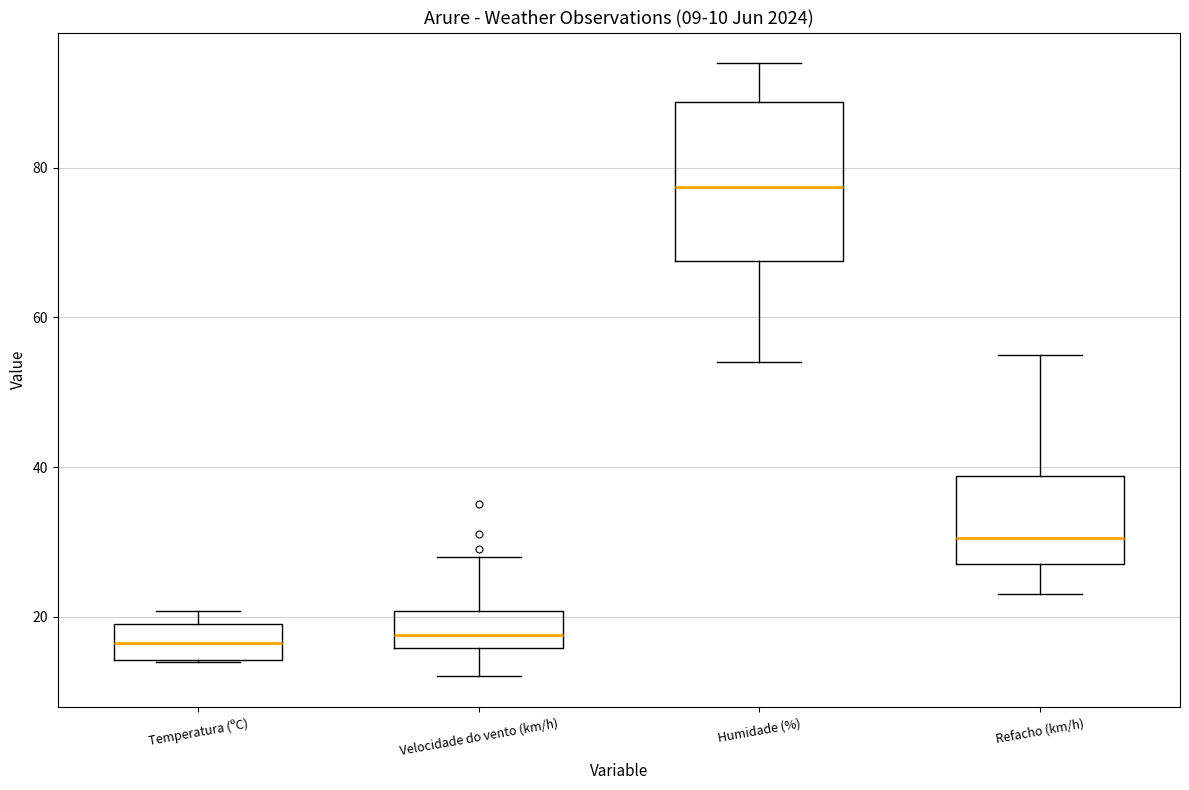

Comparing the boxes themselves (not the whiskers), which one is the tallest?

Humidade (%)